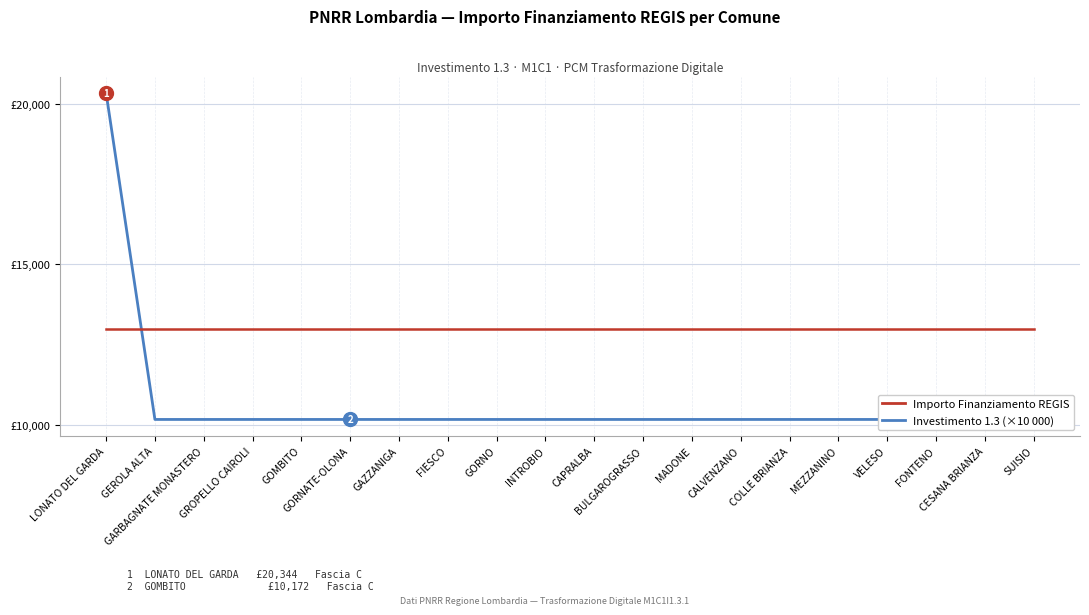

After their last crossing, which series has the higher values: Investimento 1.3 (×10 000) or Importo Finanziamento REGIS?

Investimento 1.3 (×10 000)